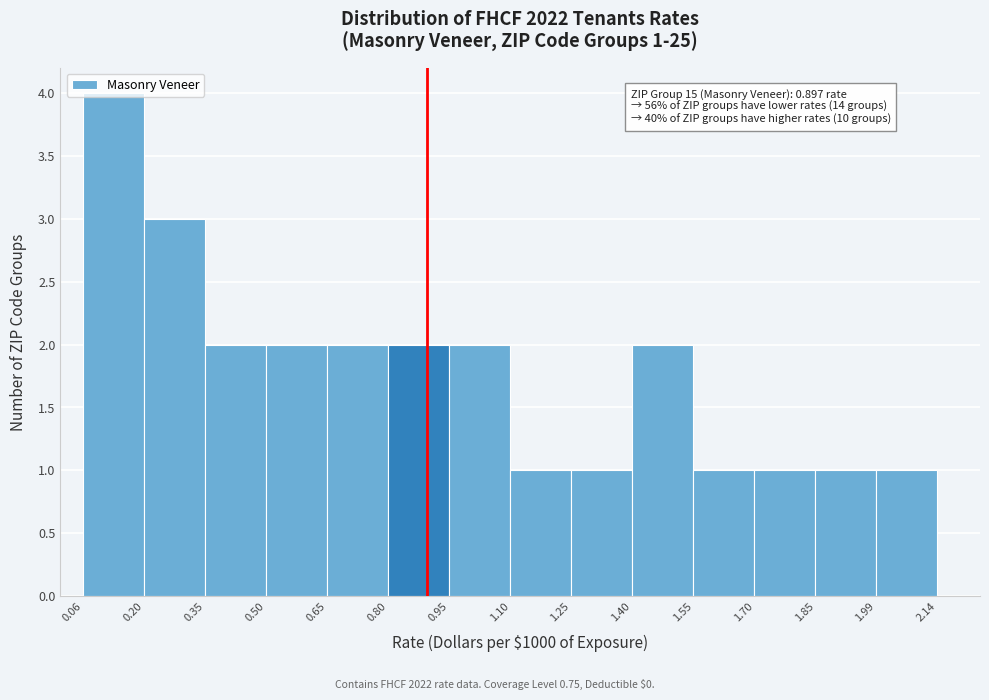

Over which range of the x-axis is the bar tallest?

0.06 to 0.20